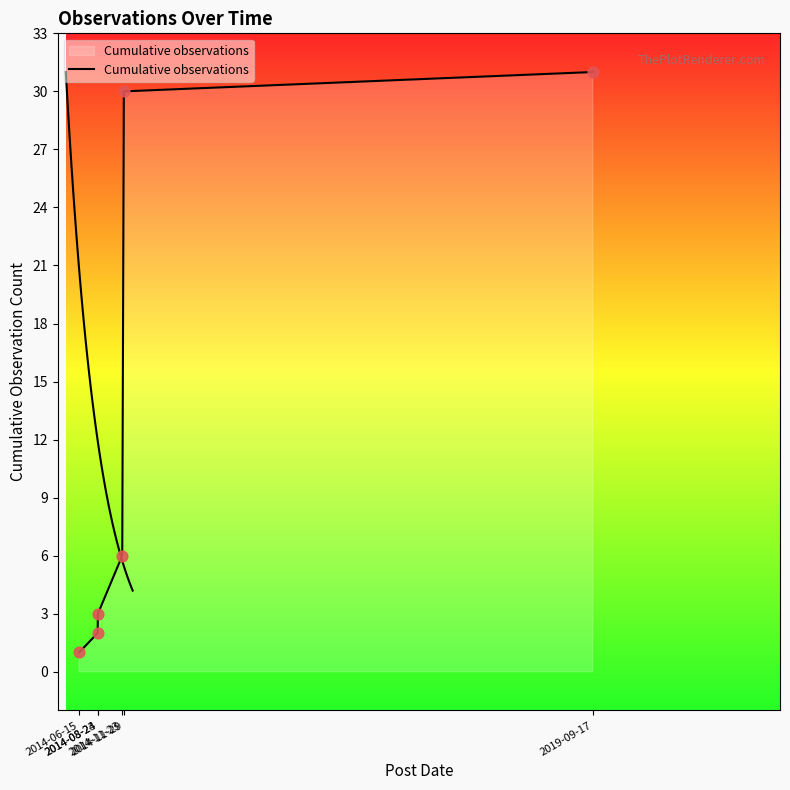

Approximately how many times larger is the value at 2014-08-23 compared to 2014-08-24?

0.7